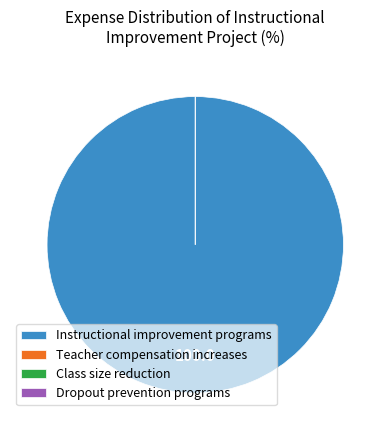

Do Dropout prevention programs and Teacher compensation increases together represent more than half of the pie?

No